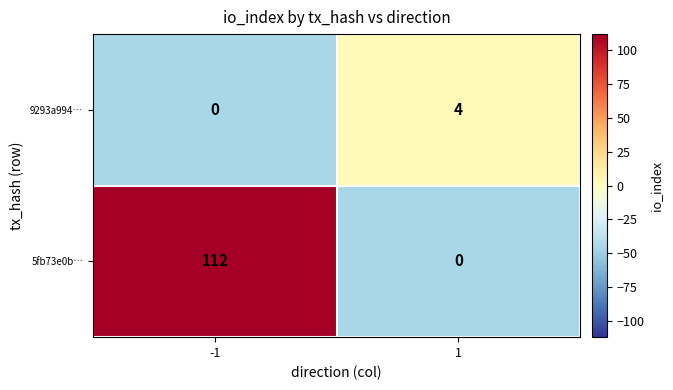

At how many categories does at least one series exceed 38?

1